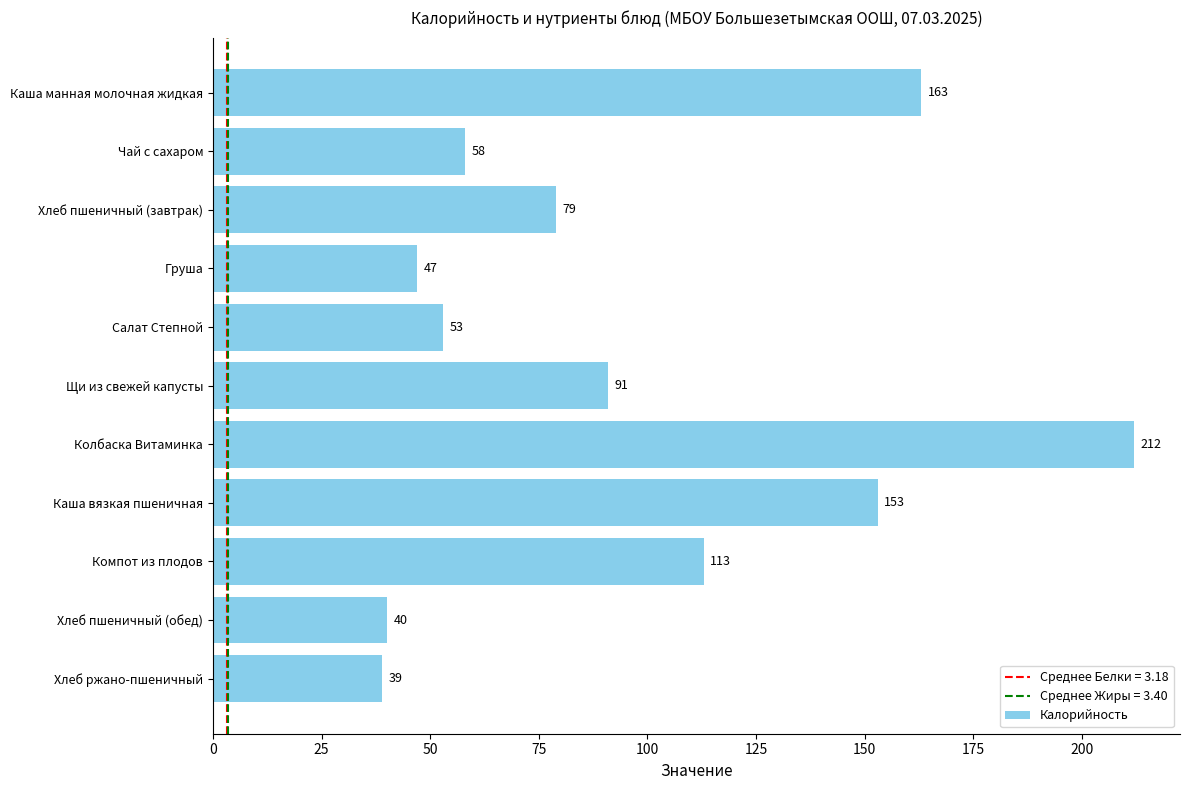

The value at Каша вязкая пшеничная is 105. True or false?

False